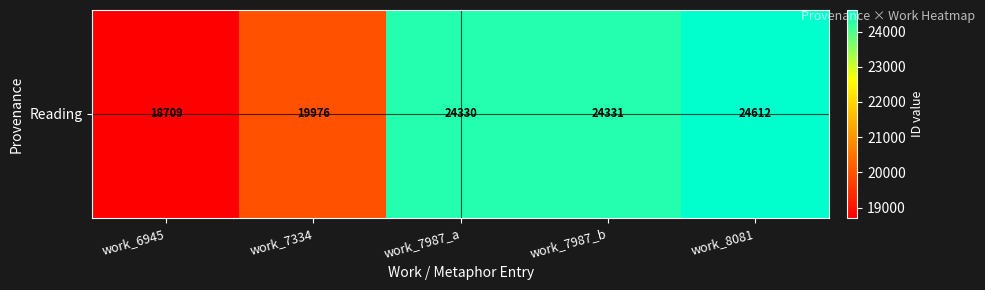

What is the difference between the second highest and minimum values?

5622